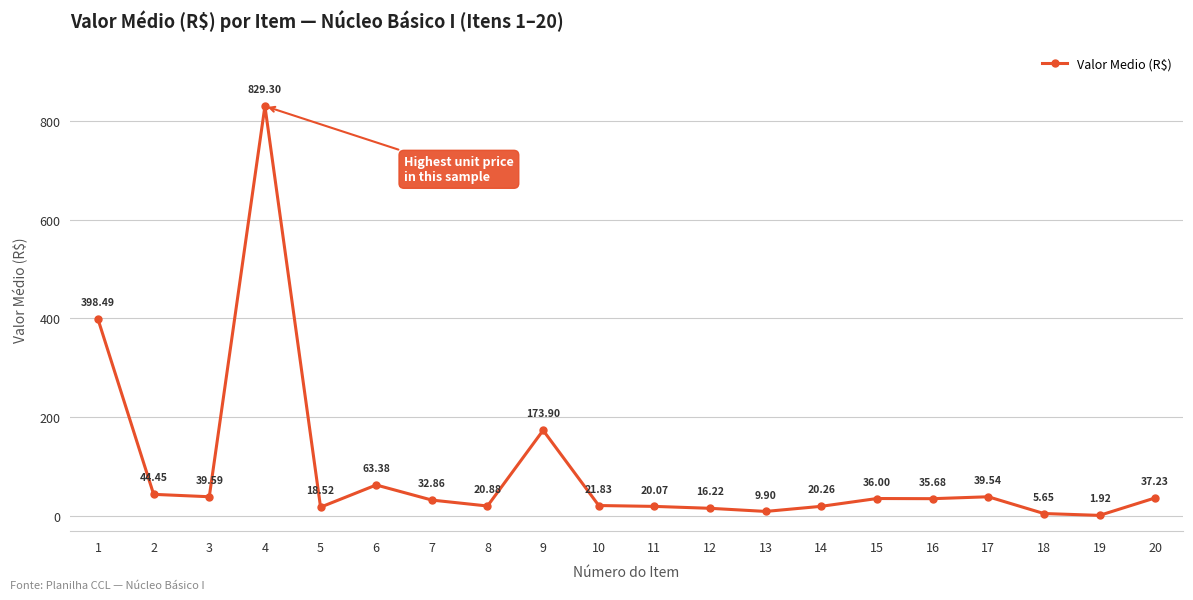

What is the difference between the values at 13 and 1?

388.6